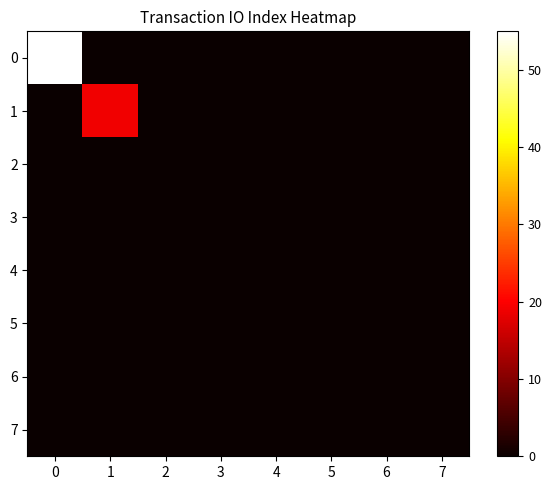

Is it true that 0 equals 37 at 2?

False